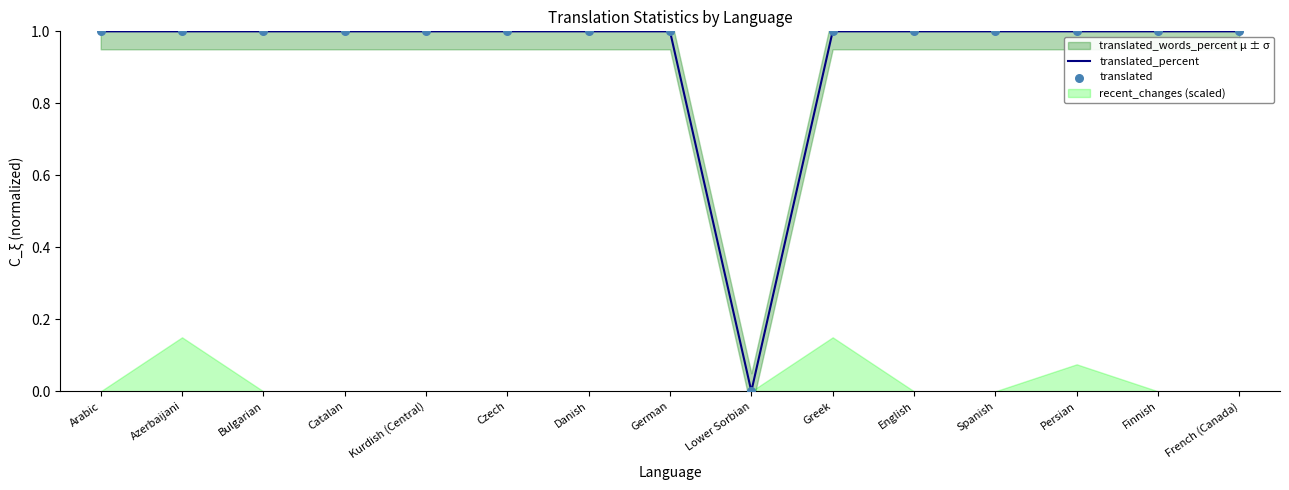

Which series reaches the maximum Y coordinate?

translated_percent